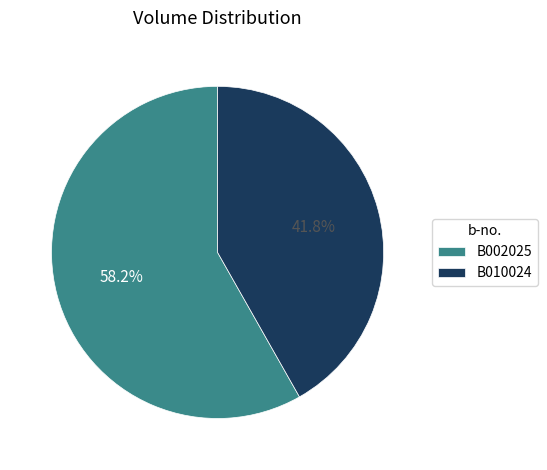

To the nearest percent, what is the combined percentage of B010024 and B002025?

100%